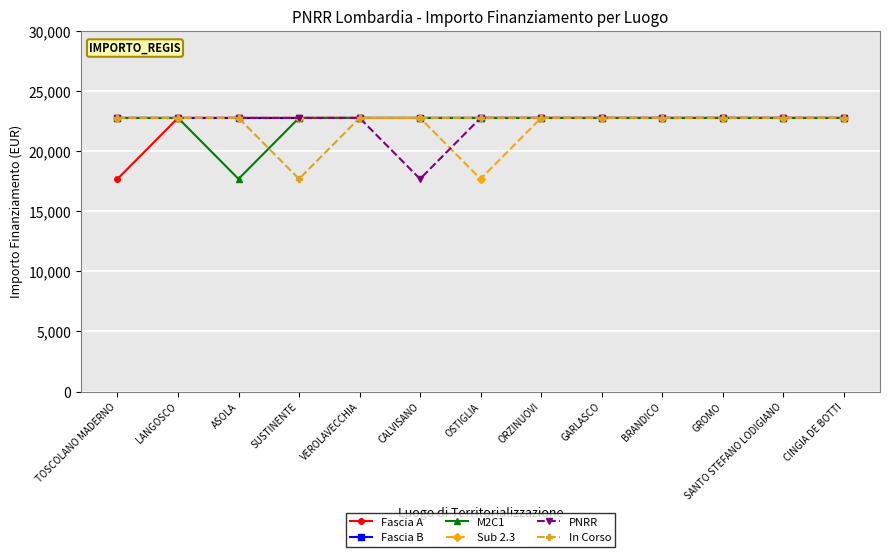

At which category does M2C1 reach its first local valley?

ASOLA